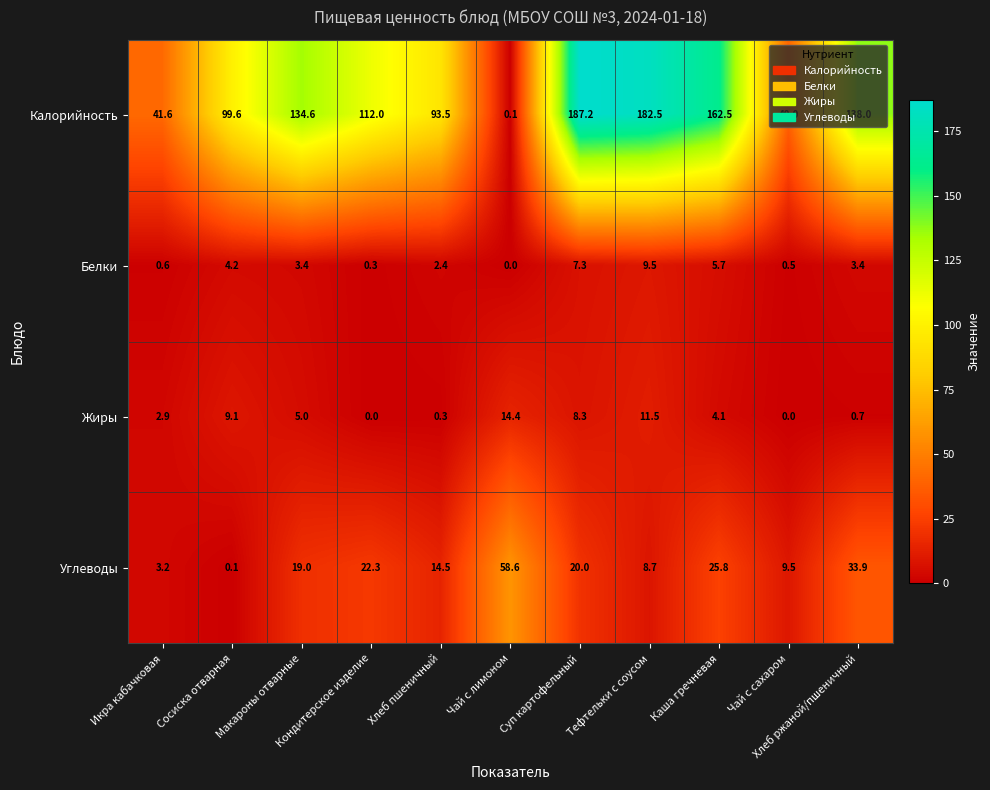

Which series has the widest spread of values?

Калорийность